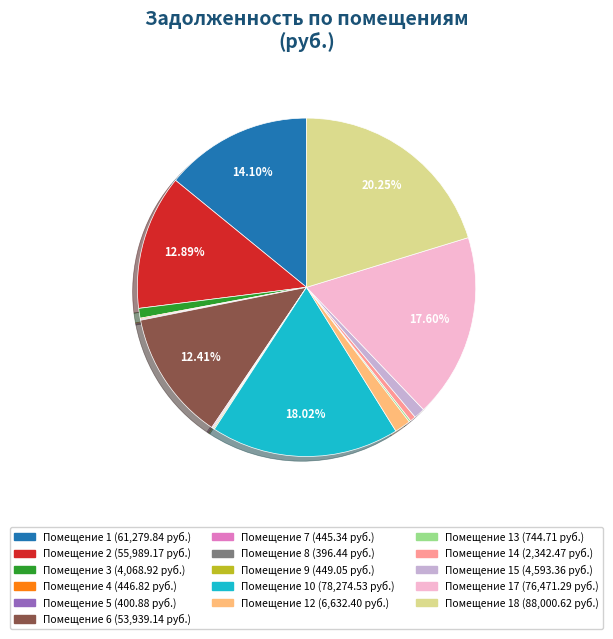

Does any single category account for the majority?

No